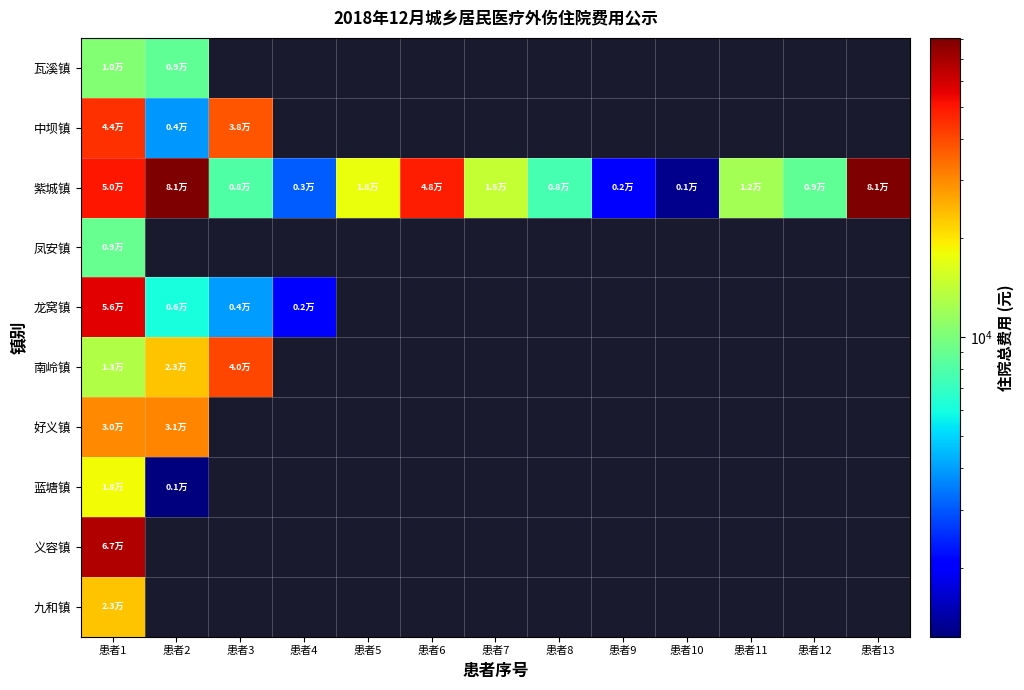

List the series in order of their peak value, highest first.

紫城镇, 义容镇, 龙窝镇, 中坝镇, 南岭镇, 好义镇, 九和镇, 蓝塘镇, 瓦溪镇, 凤安镇